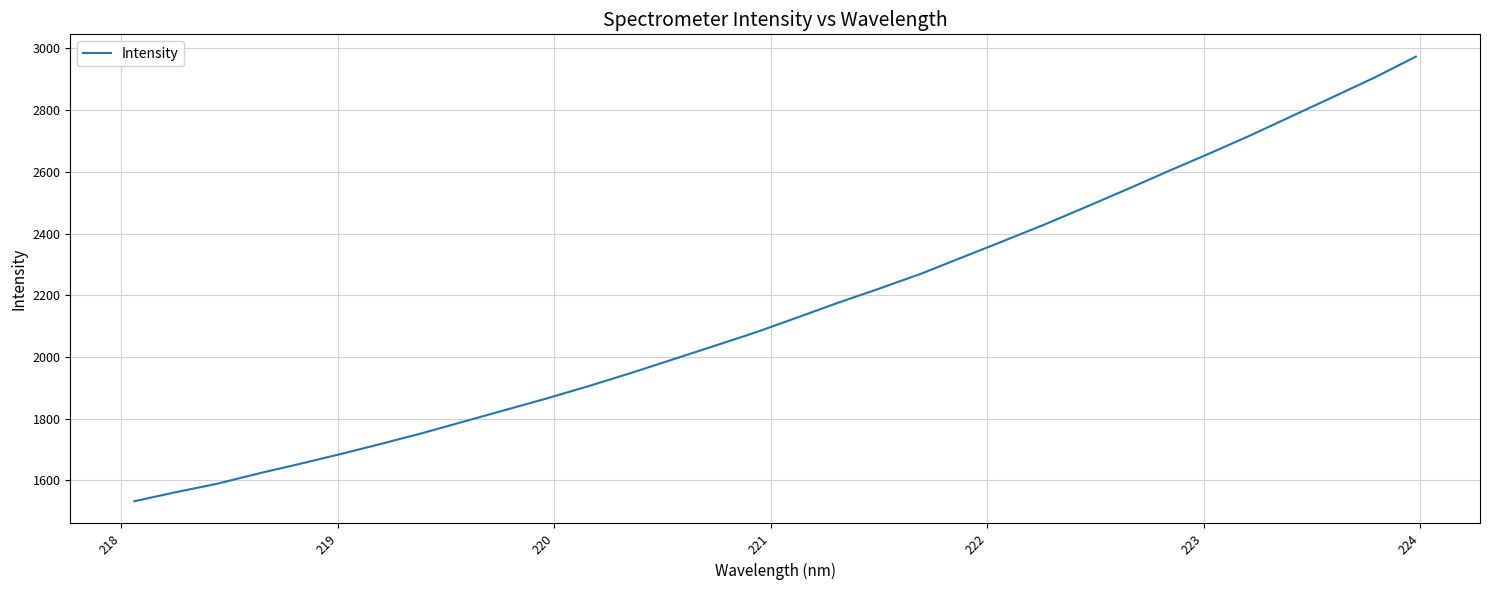

What is the minimum value shown in the chart?

1532.6